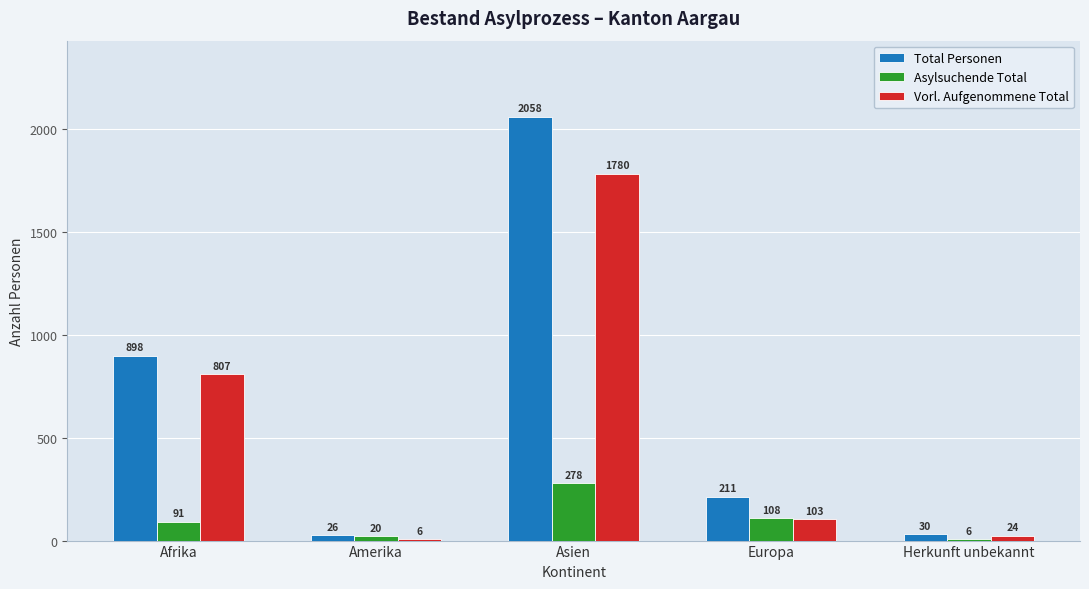

What is the maximum value for Total Personen?

2058